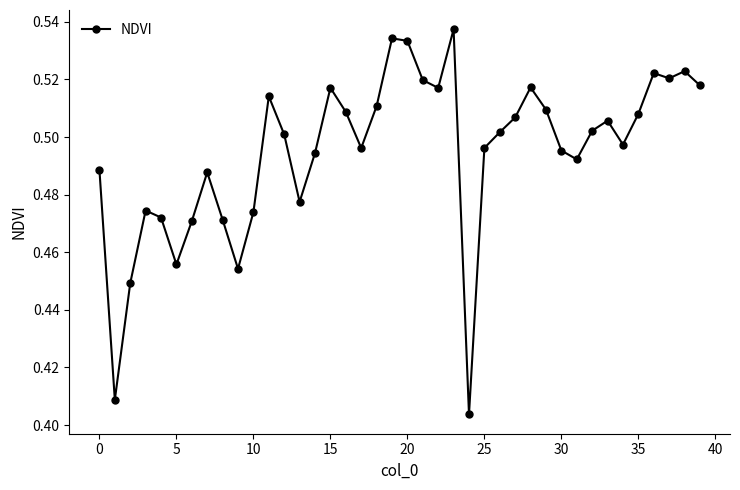

True or false: there are more than 0 points higher than both neighbors.

True